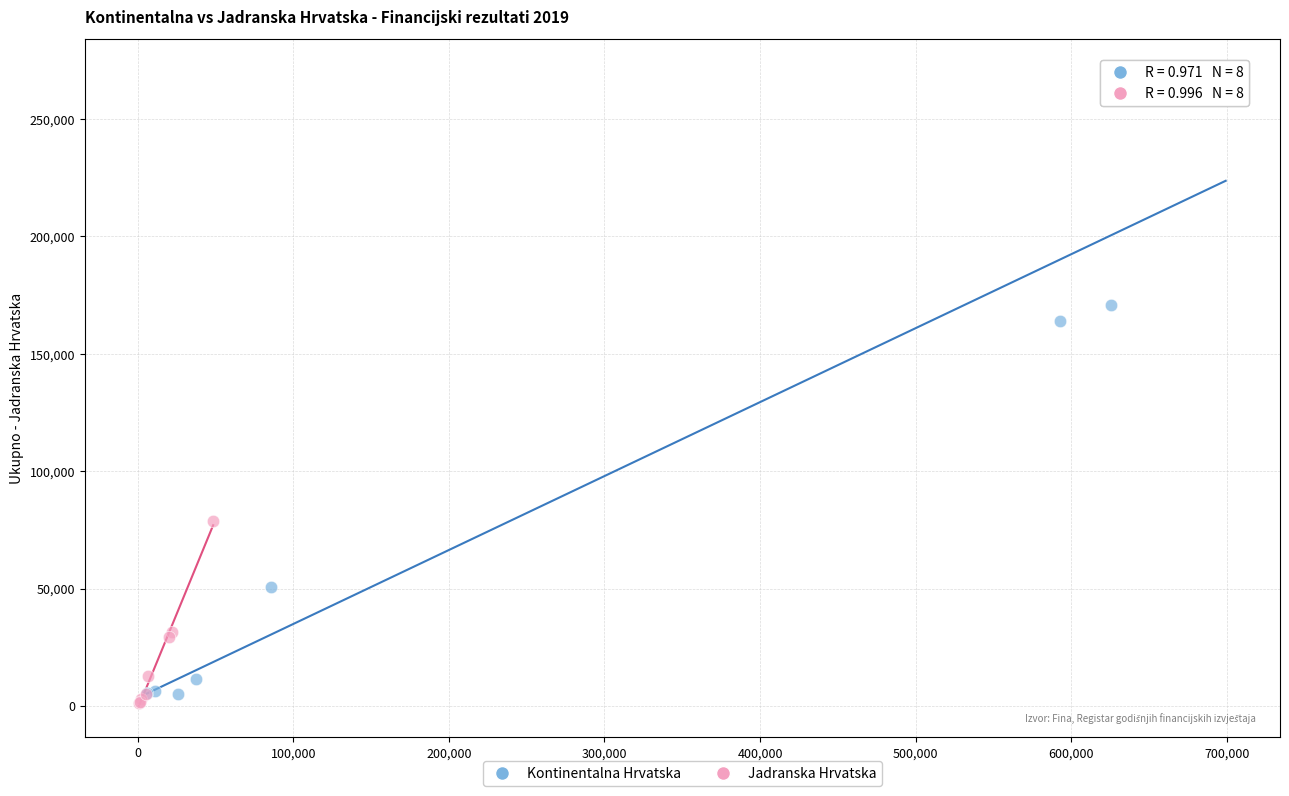

Which series contains the highest Y value?

Kontinentalna Hrvatska